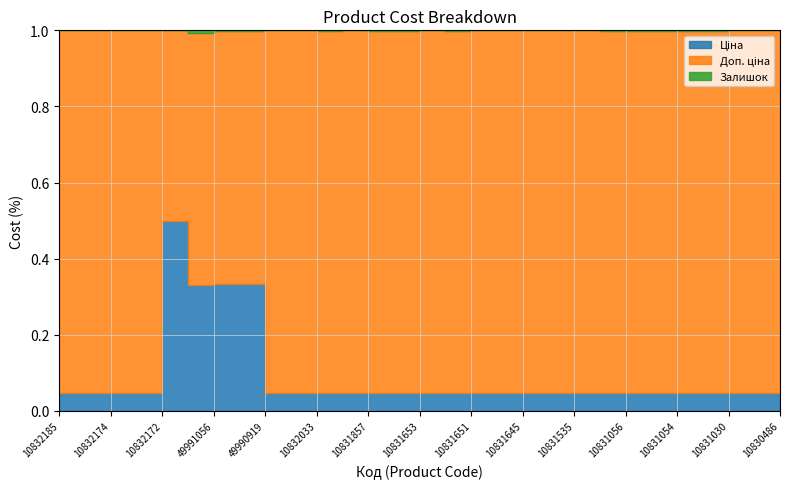

List the labels in order of Залишок value, smallest first.

10832039, 10831644, 10831652, 200521163, 49990919, 49991054, 10831857, 10830923, 10832185, 49991056, 10830486, 10831650, 10832172, 10831219, 10831752, 10831535, 10832174, 10832033, 10832173, 10831645, 10831653, 10831056, 10831741, 10831054, 10831919, 10831055, 10831030, 10831052, 10831651